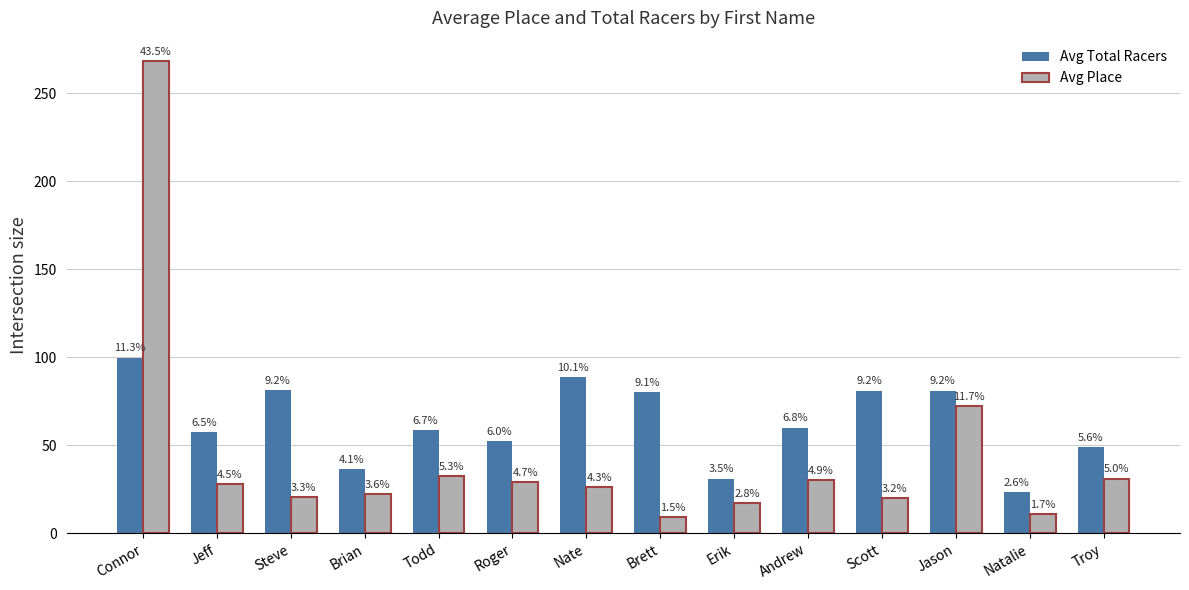

Which category has the lowest value in the Avg Total Racers series?

Natalie